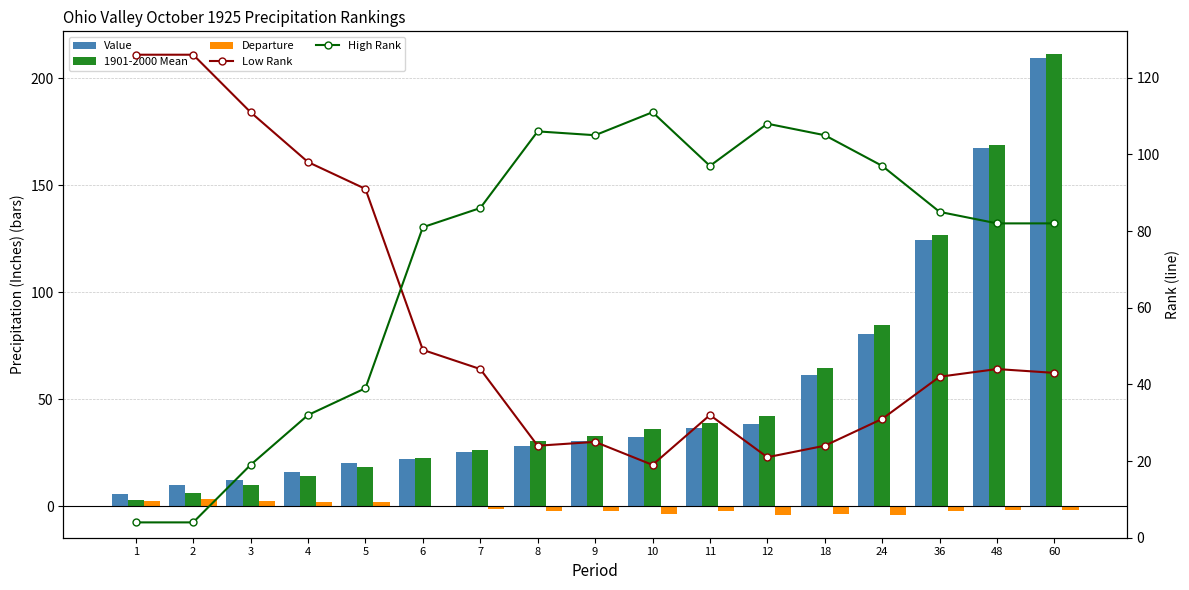

At how many categories does at least one series exceed 114?

5